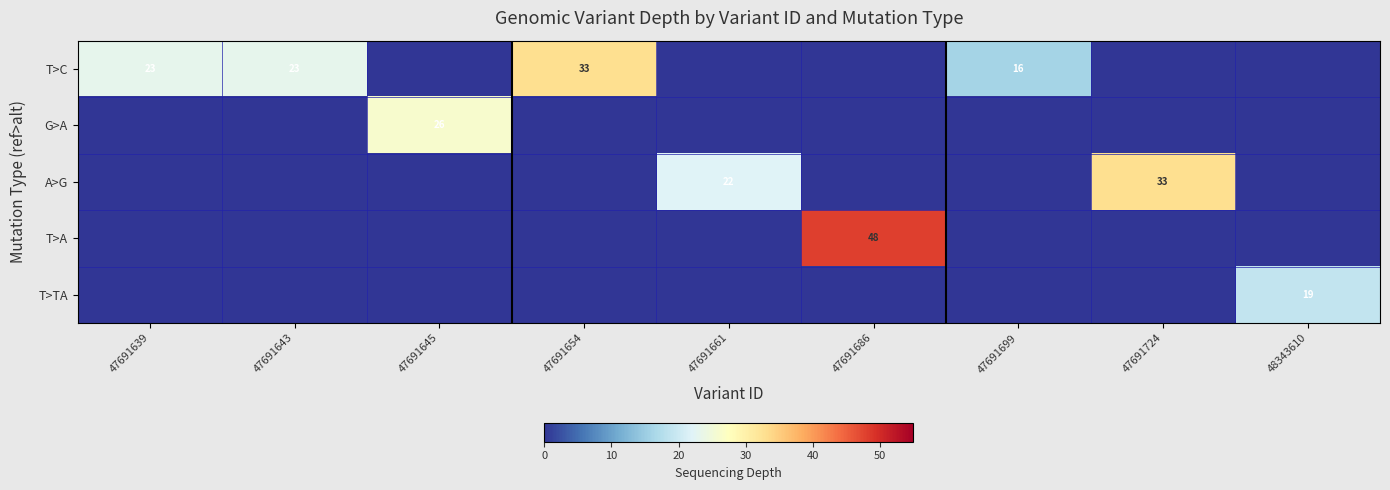

The value of T>C at 47691643 is 5. True or false?

False